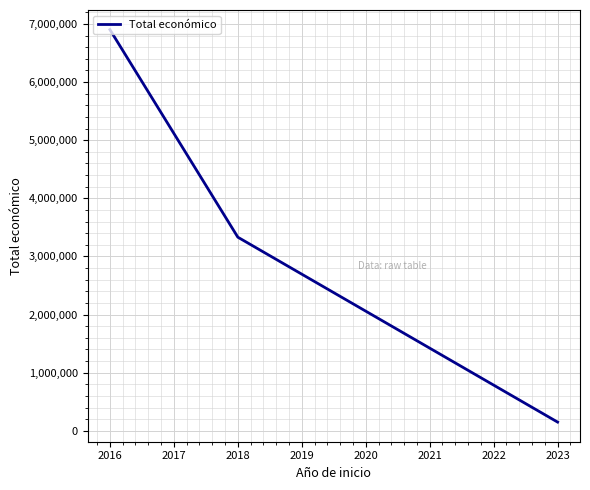

Approximately how many times larger is the value at 2016 compared to 2018?

2.1